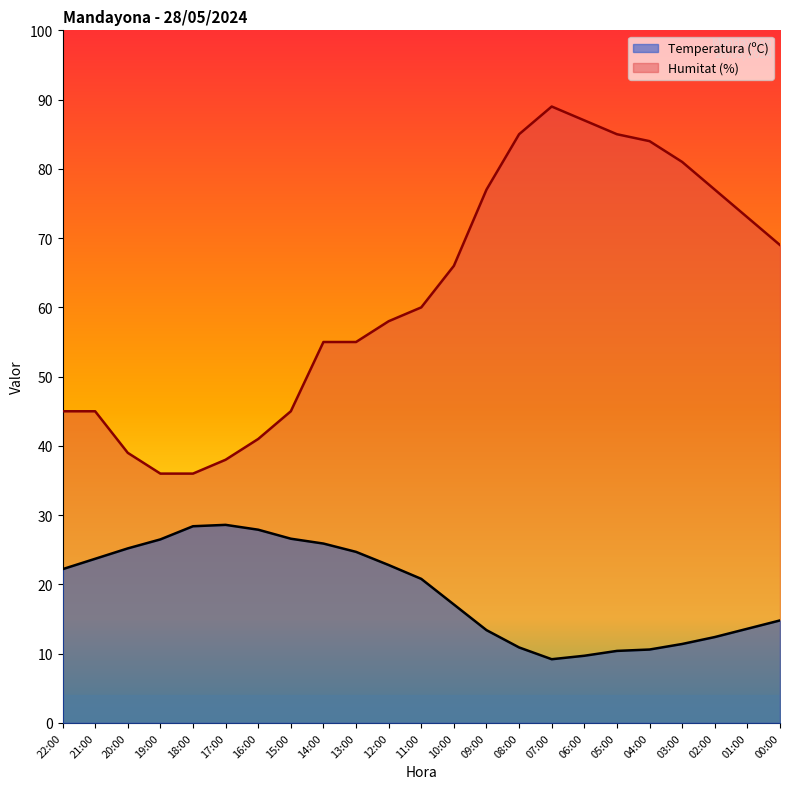

What is the lowest value of the Temperatura (ºC) series?

9.2